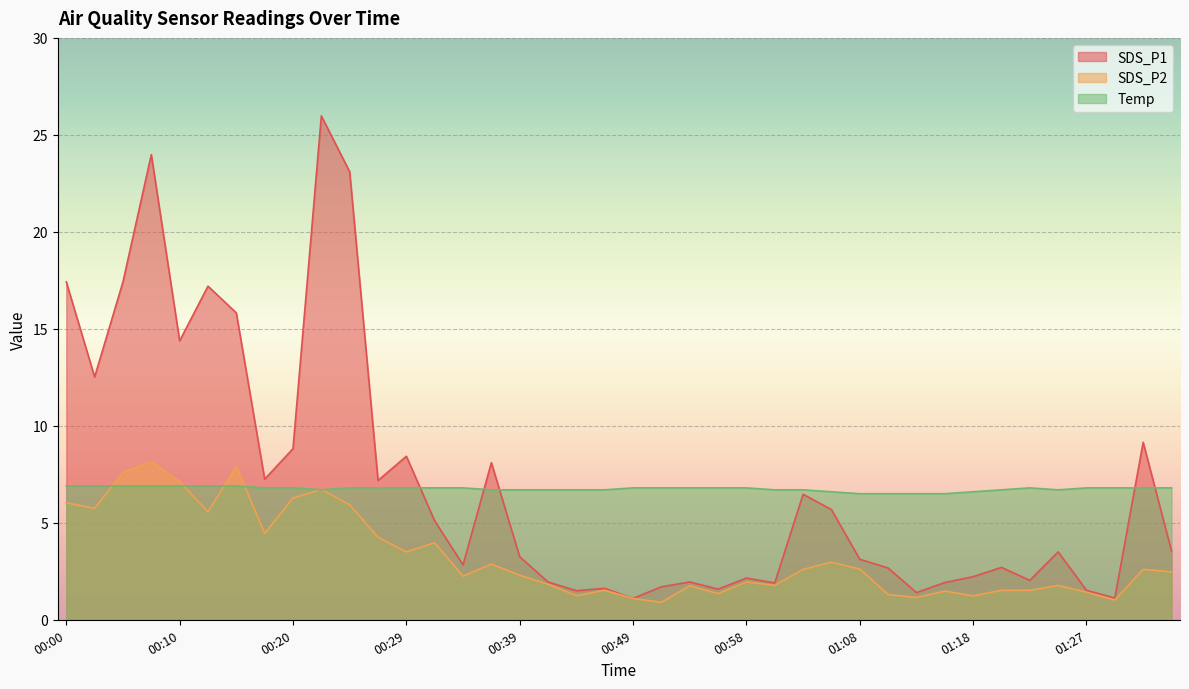

Is it true that Temp equals 9.5 at 01:10?

False